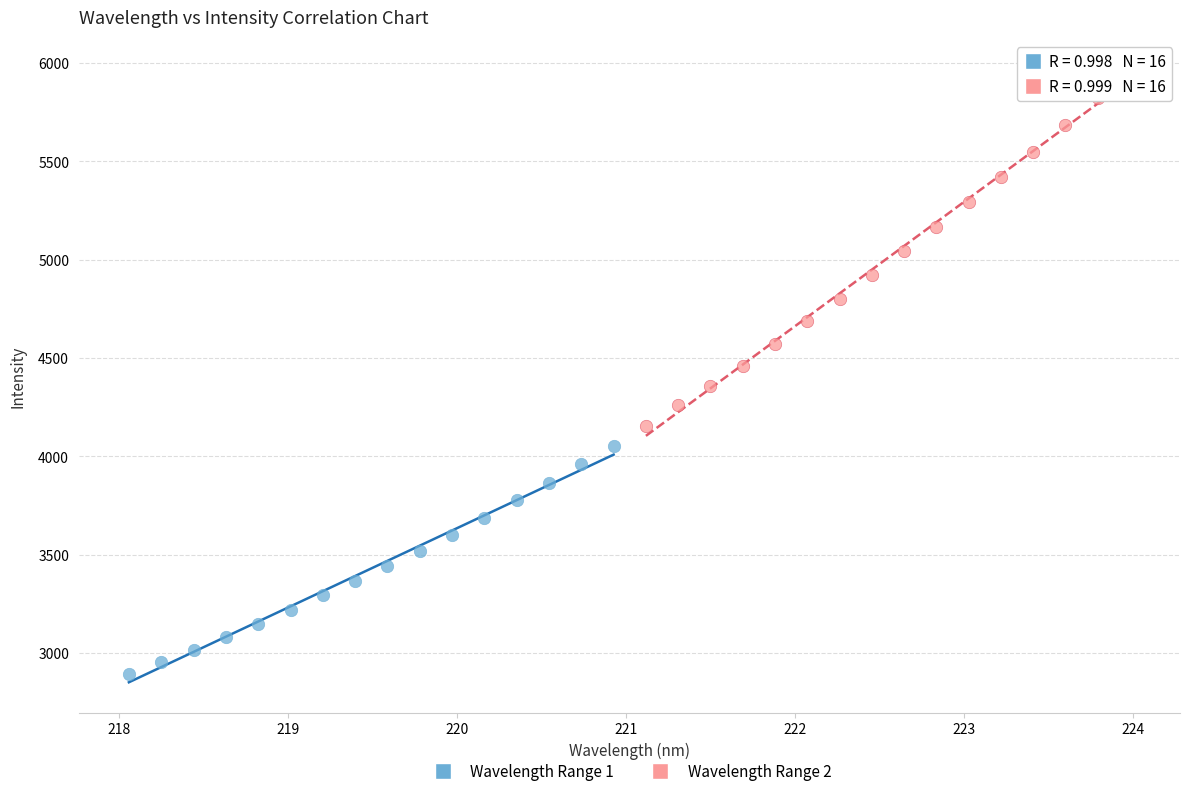

Which series contains the highest Y value?

Wavelength Range 2